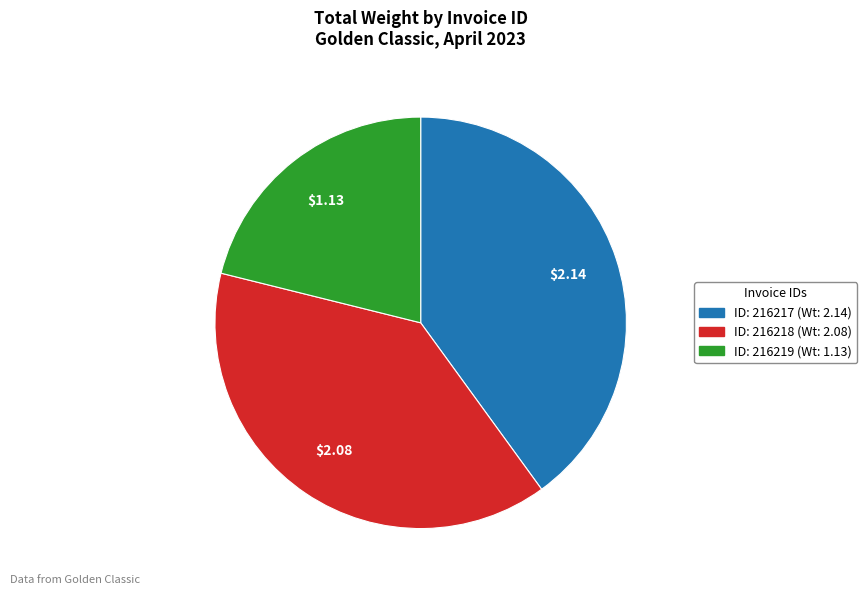

Is there any slice that represents more than half of the pie?

No